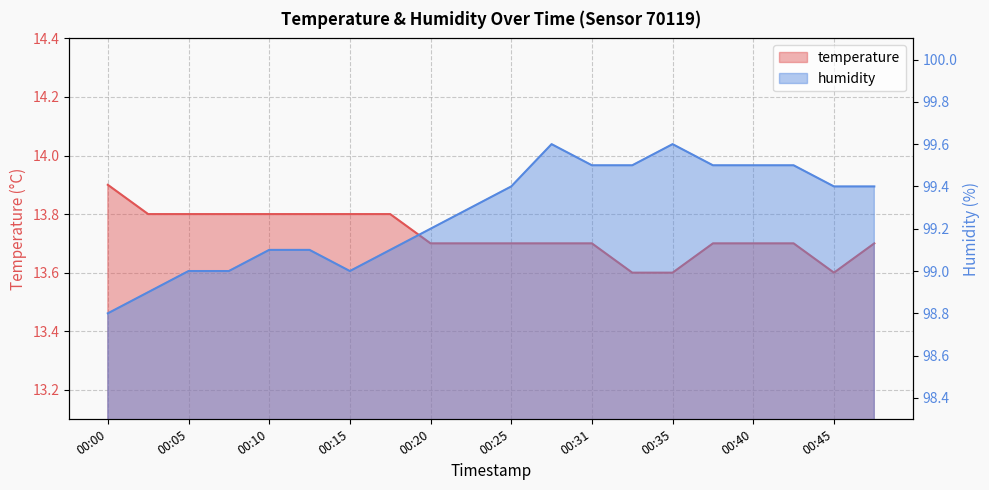

How many values in the humidity series are below 99?

2